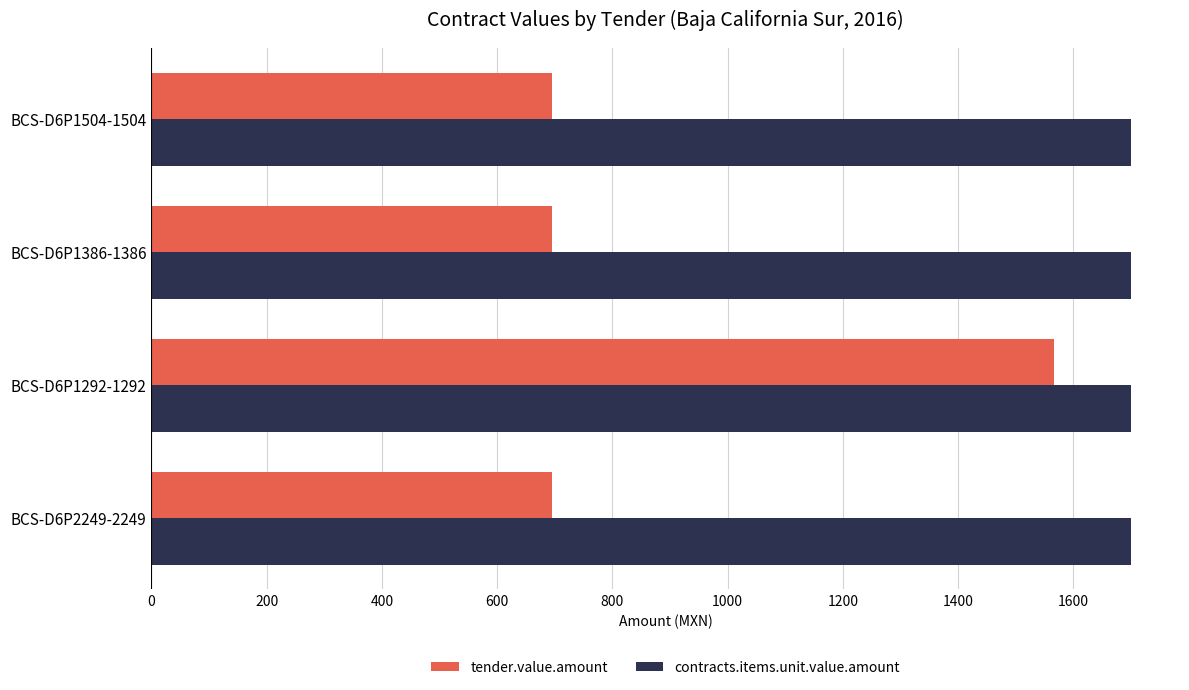

What is the average value of the contracts.items.unit.value.amount series?

1700